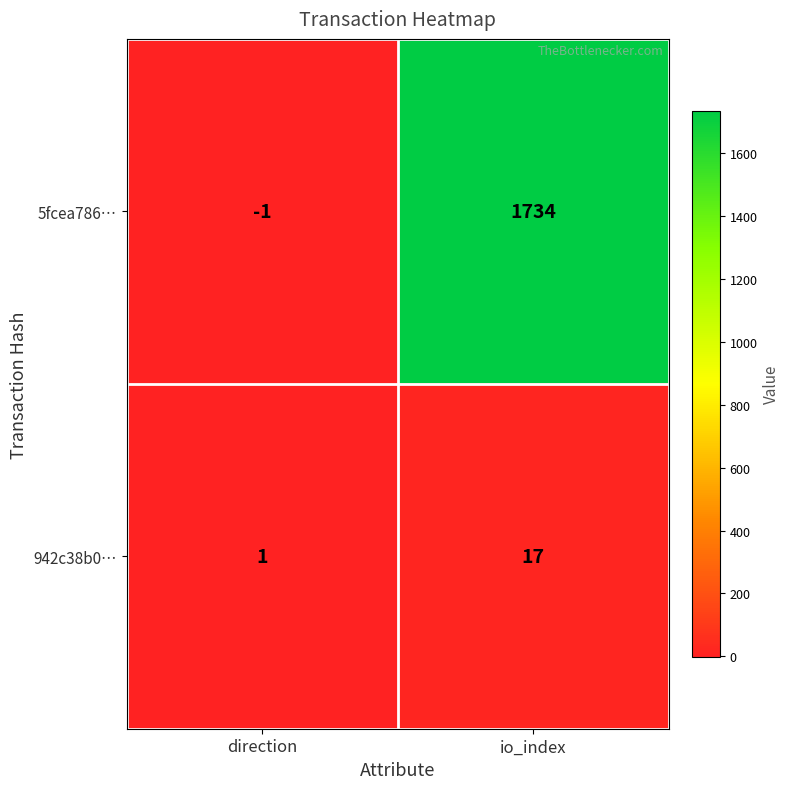

At which category is the sum across all series the highest?

io_index